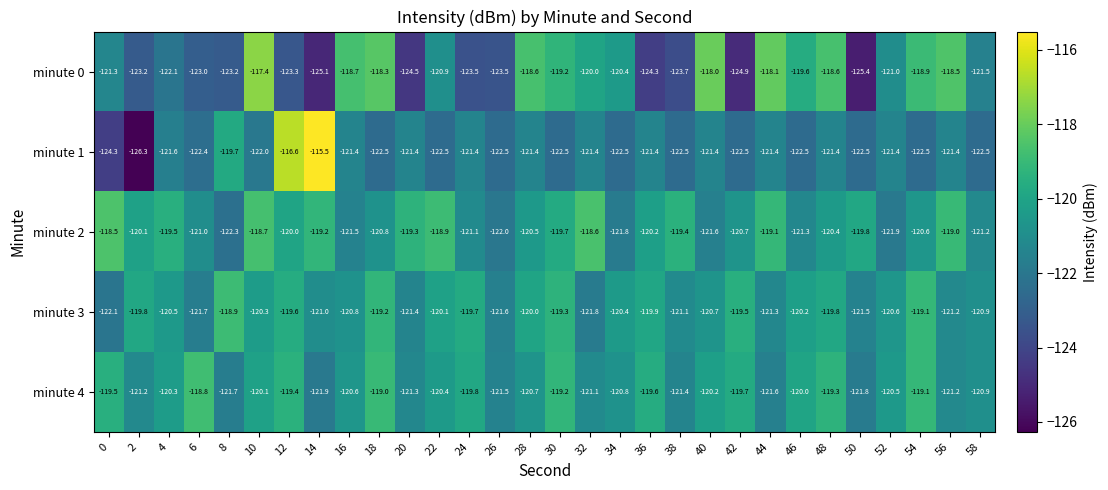

What is the sum of the minute 0 values at 32 and 48?

-238.6